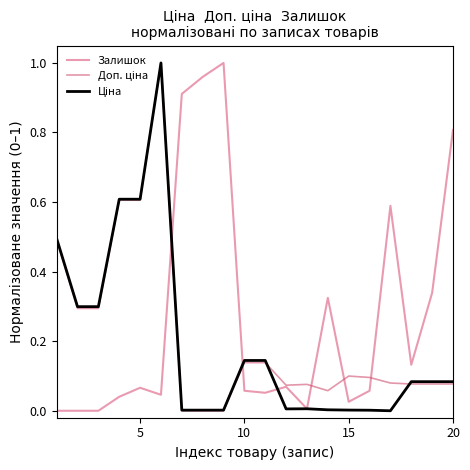

Does the chart have visible grid lines?

No